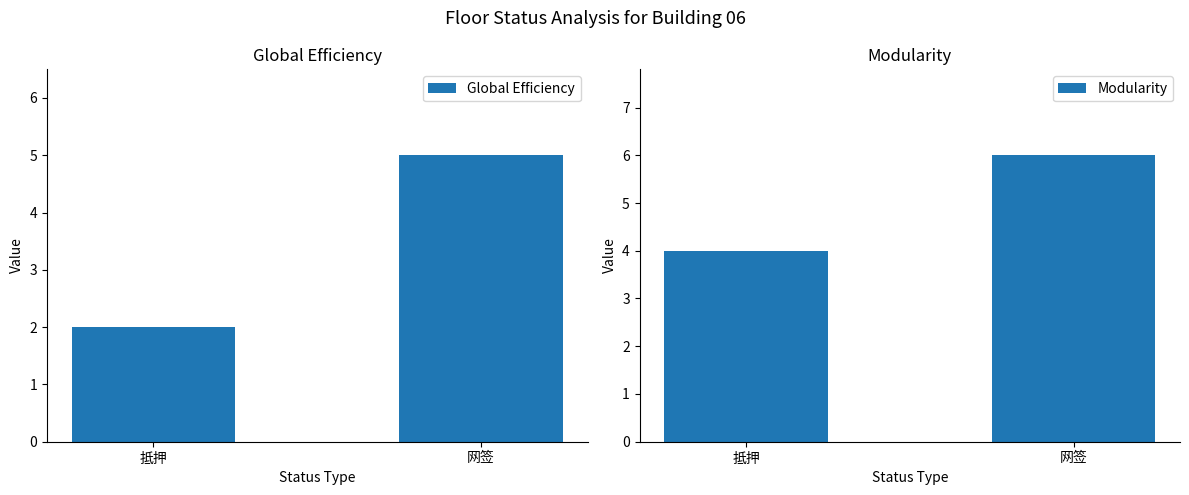

Between 网签 and 抵押, which is larger?

网签